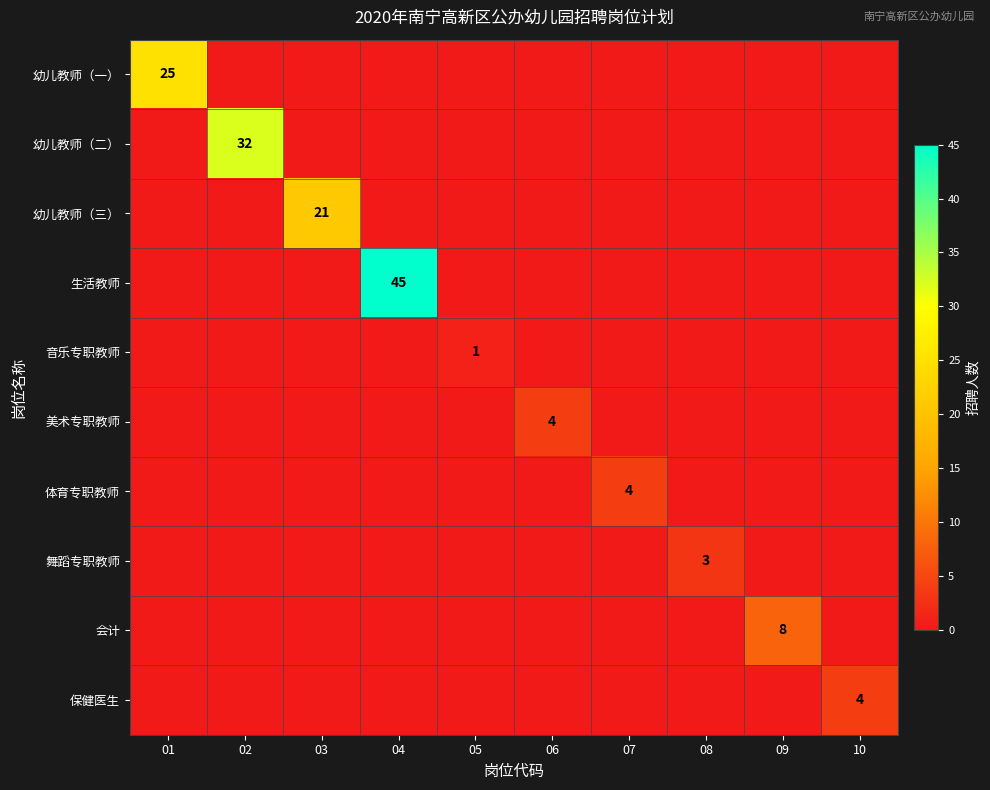

The 美术专职教师 series shows 7 at 06. True or false?

False